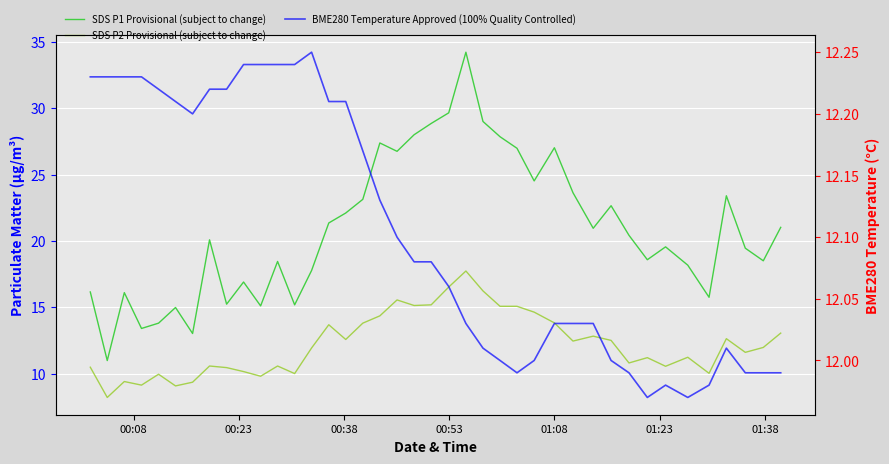

Where does the BME280 Temperature Approved (100% Quality Controlled) series first go above 12?

00:08